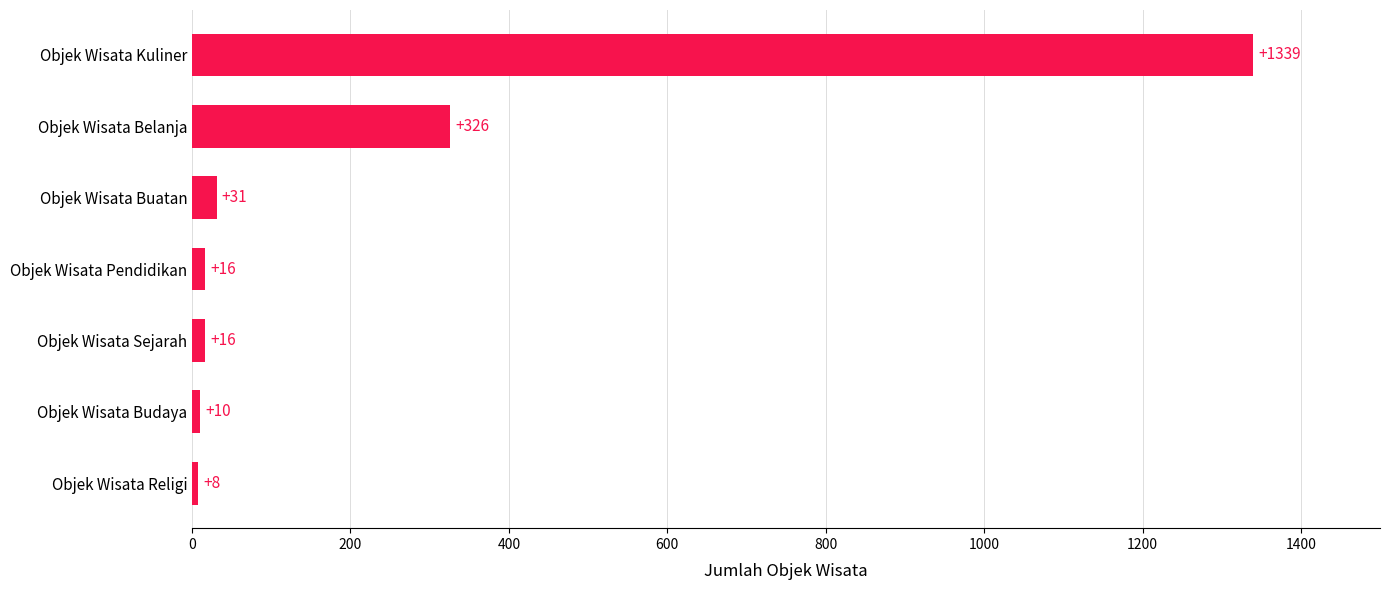

What value does the data have at Objek Wisata Sejarah?

16